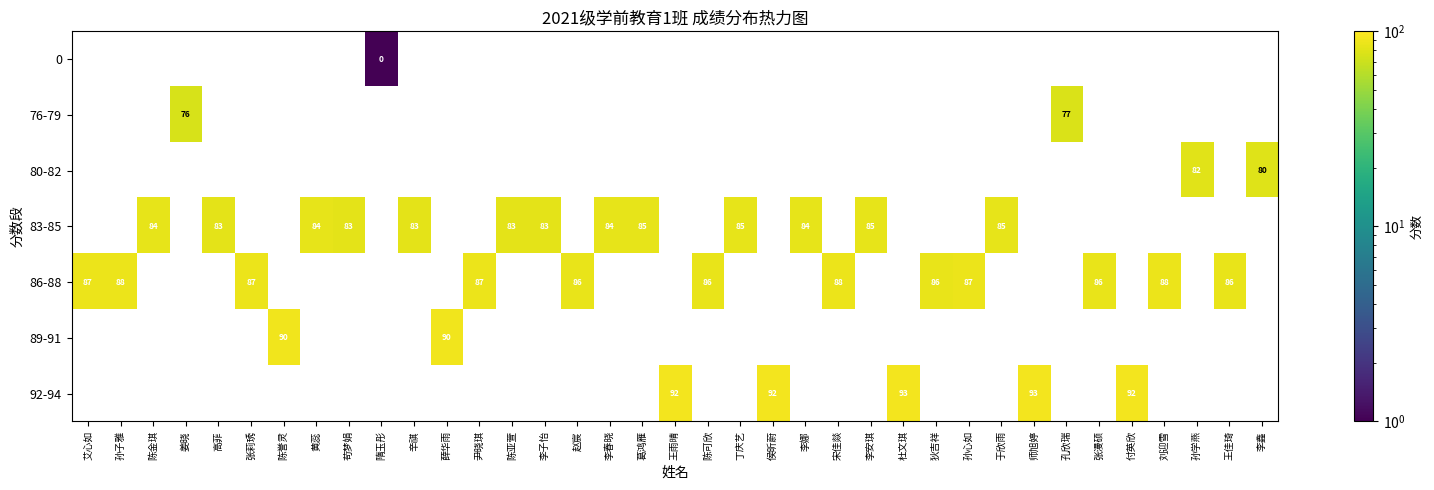

Which has a higher value, 赵宸 or 艾心如?

艾心如